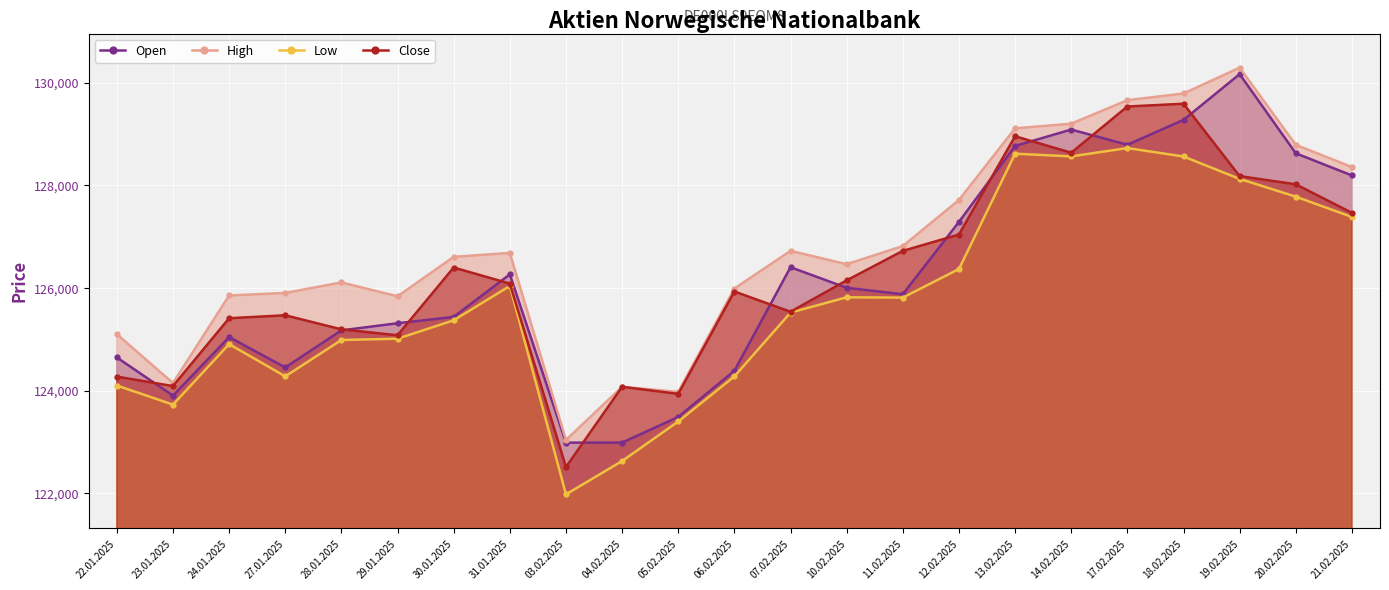

Is the value of Open at 06.02.2025 greater than the value of High at 07.02.2025?

No